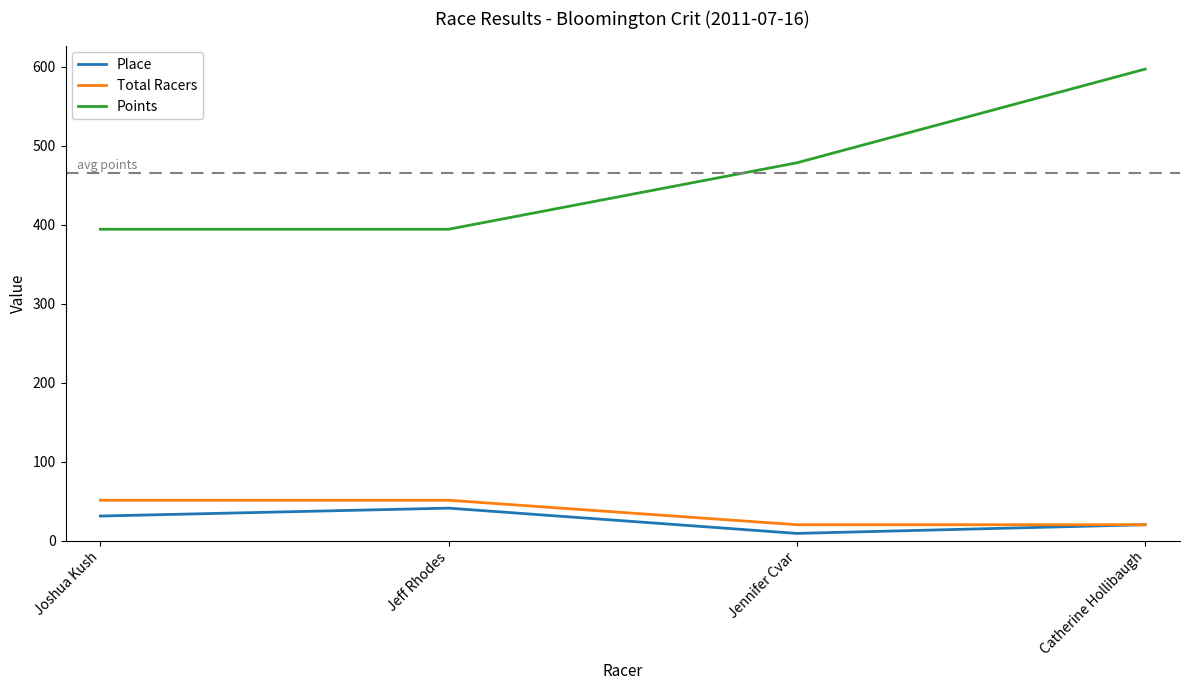

The Place series shows 31.0 at Joshua Kush. True or false?

True